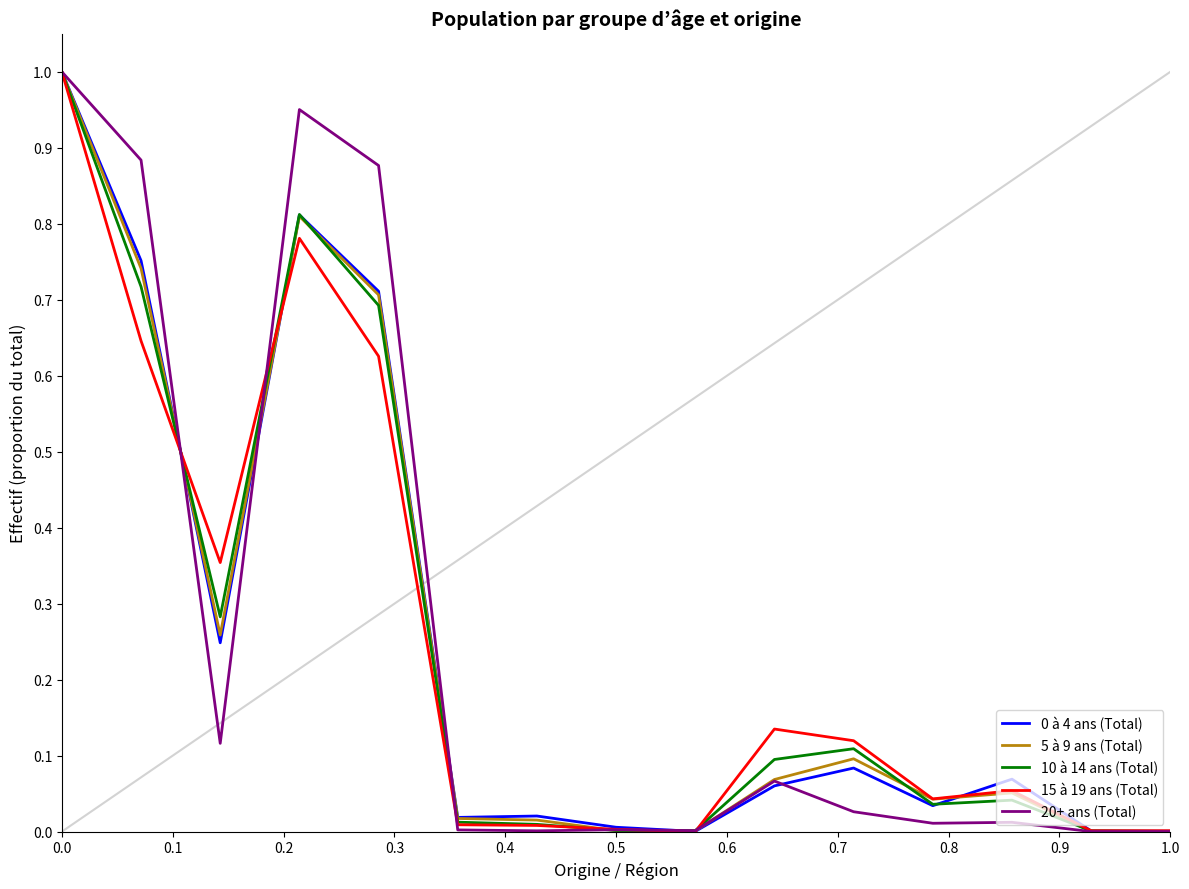

Which series ends up on top after the final intersection of 20+ ans (Total) and 5 à 9 ans (Total)?

5 à 9 ans (Total)